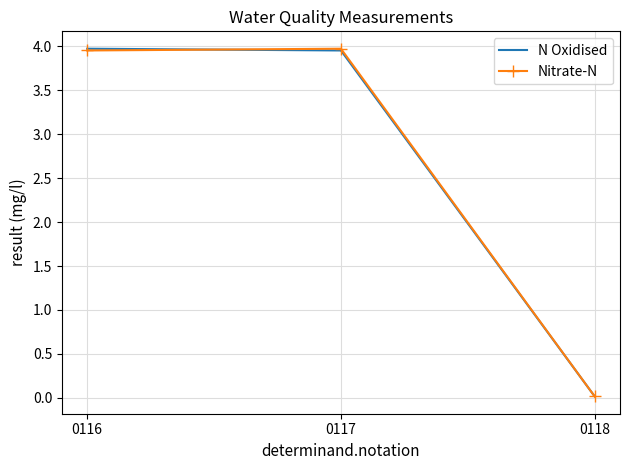

At which label is Nitrate-N closest to 1?

0118